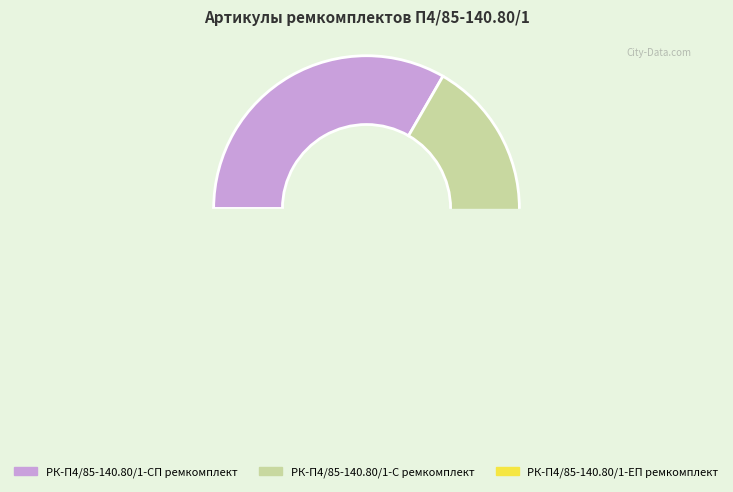

What is the change in value from РК-П4/85-140.80/1-СП ремкомплект to РК-П4/85-140.80/1-ЕП ремкомплект?

-1